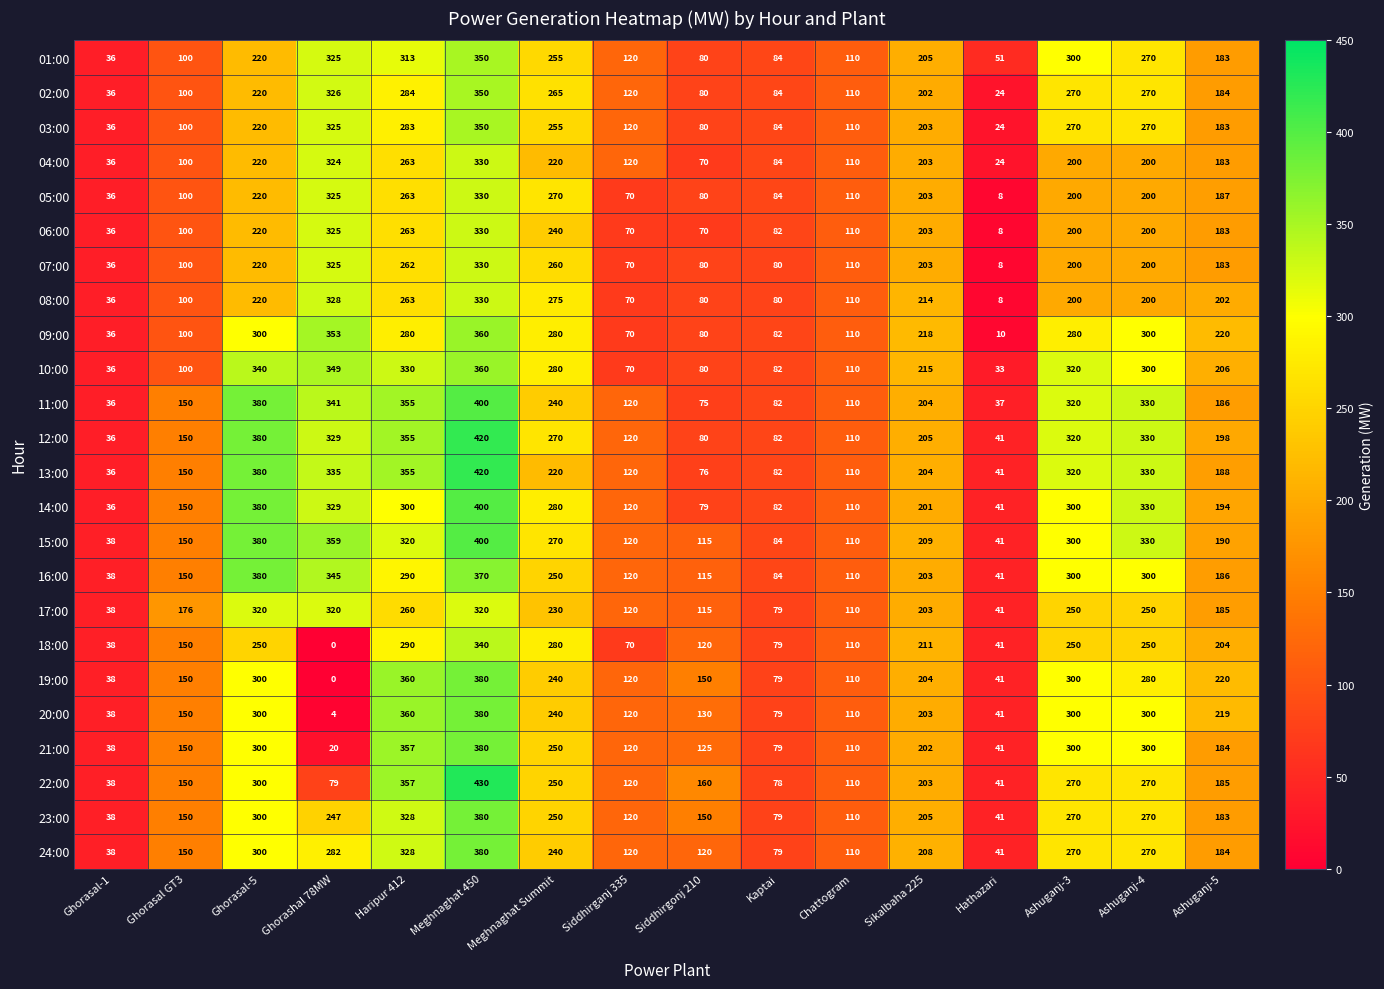

What is the spread (max minus min) of values at Haripur 412?

100